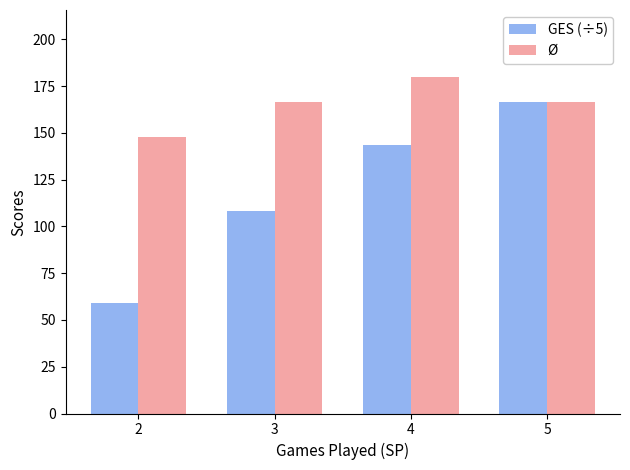

How many groups of bars are there?

4